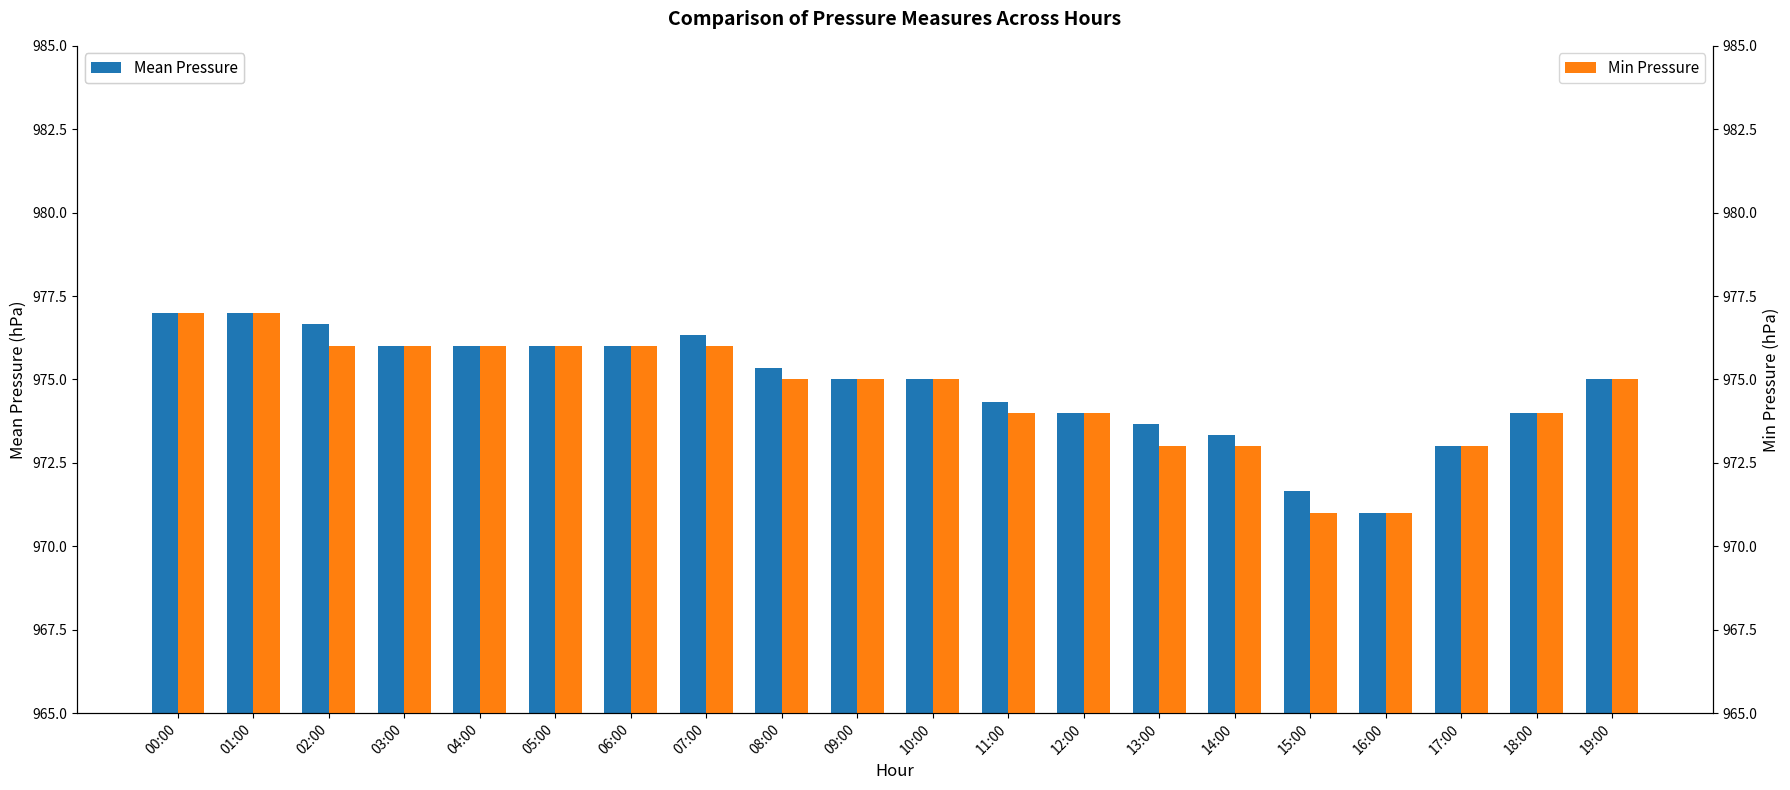

List the series in order of their peak value, lowest first.

Mean Pressure, Min Pressure